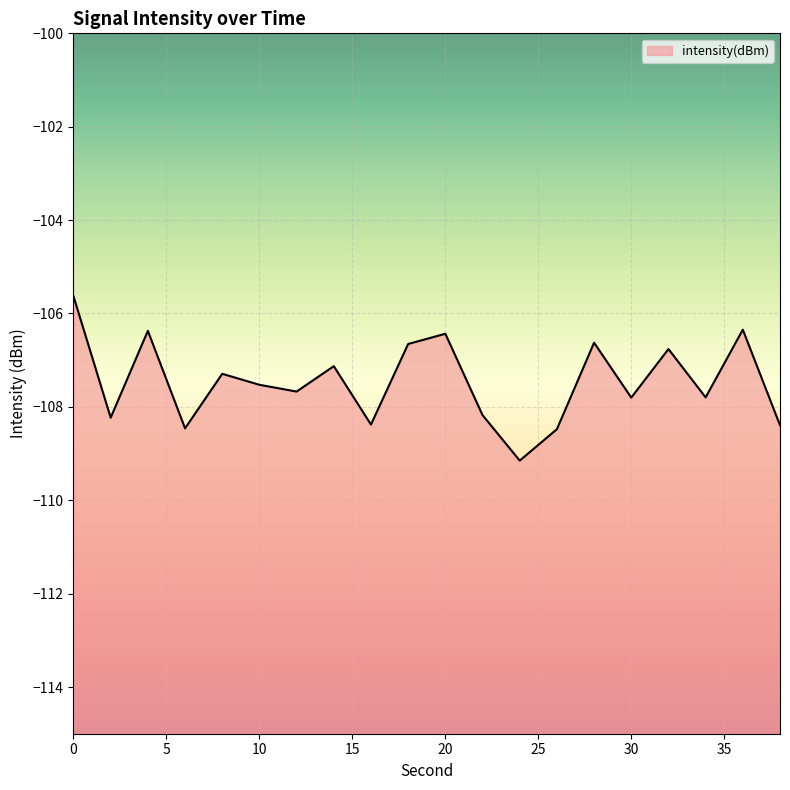

Rank the categories by value from highest to lowest.

0, 36, 4, 20, 28, 18, 32, 14, 8, 10, 12, 34, 30, 22, 2, 16, 38, 6, 26, 24